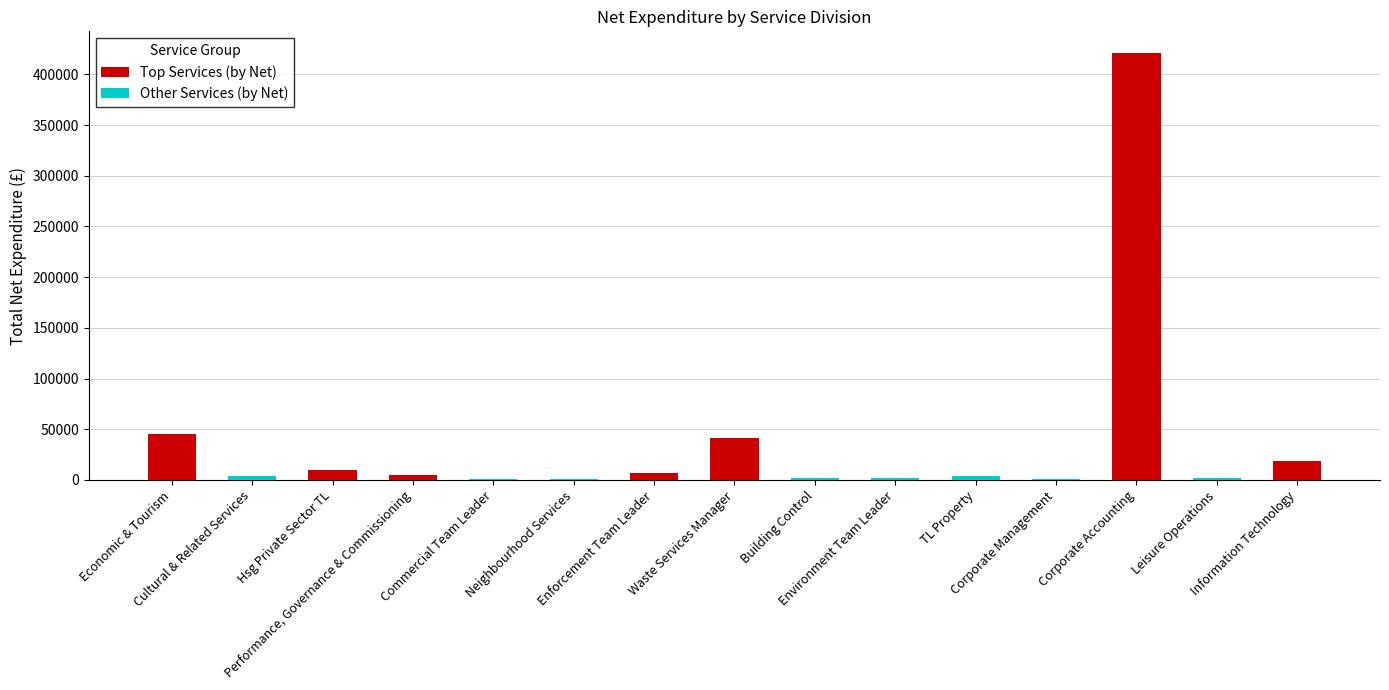

What is the maximum value shown in the chart?

421416.0